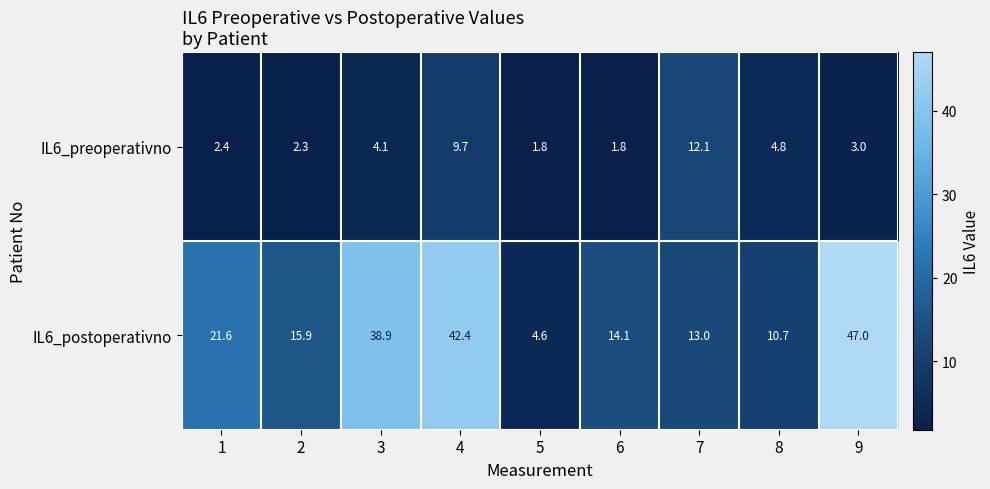

How many data points does each series have?

9